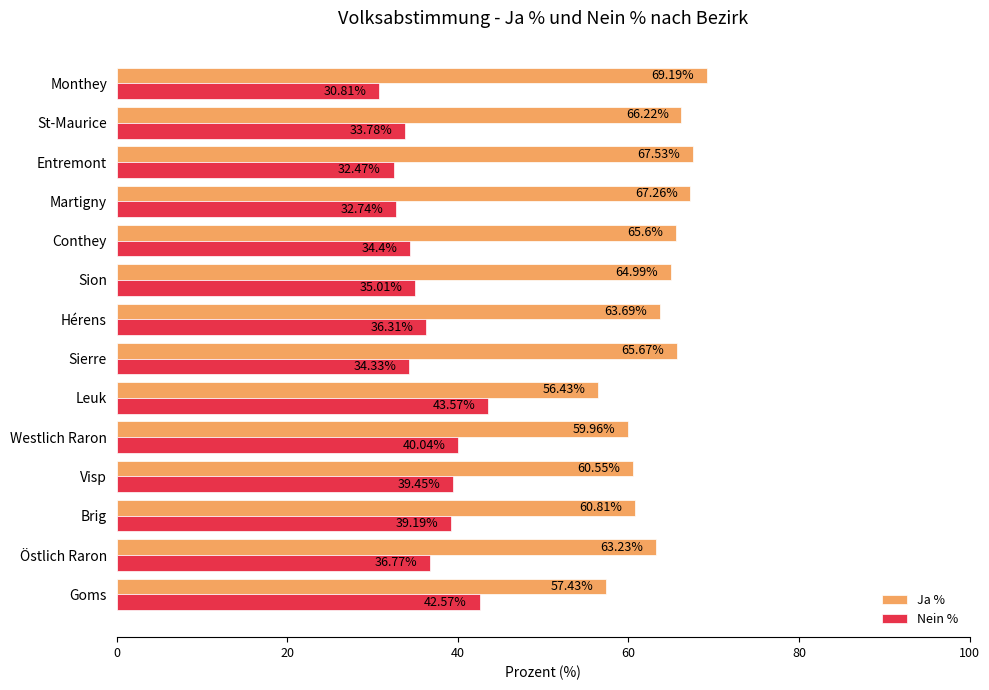

What is the spread (max minus min) of values at Brig?

21.6